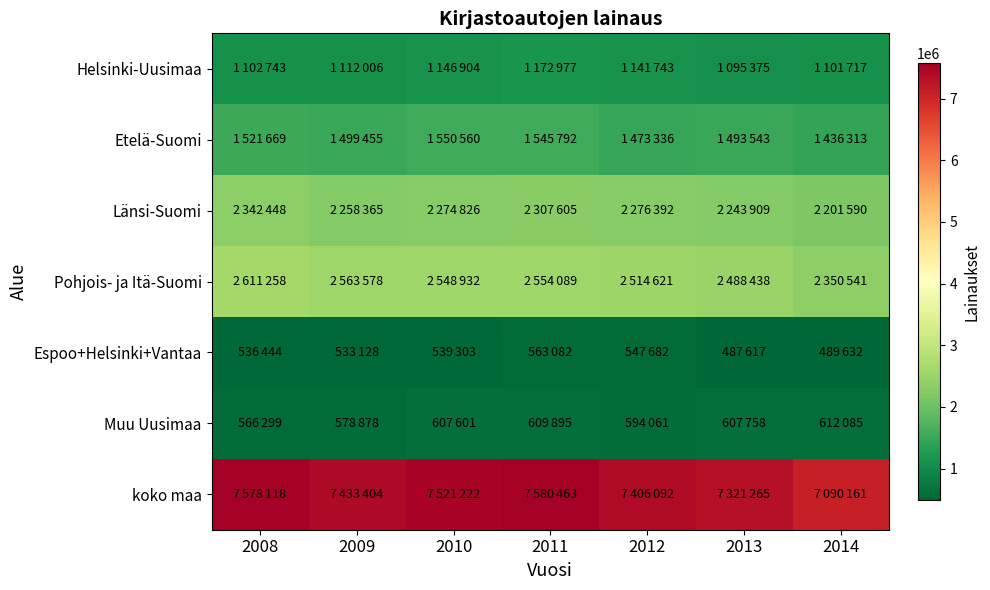

At 2010, list the series in order from largest to smallest.

koko maa, Pohjois- ja Itä-Suomi, Länsi-Suomi, Etelä-Suomi, Helsinki-Uusimaa, Muu Uusimaa, Espoo+Helsinki+Vantaa